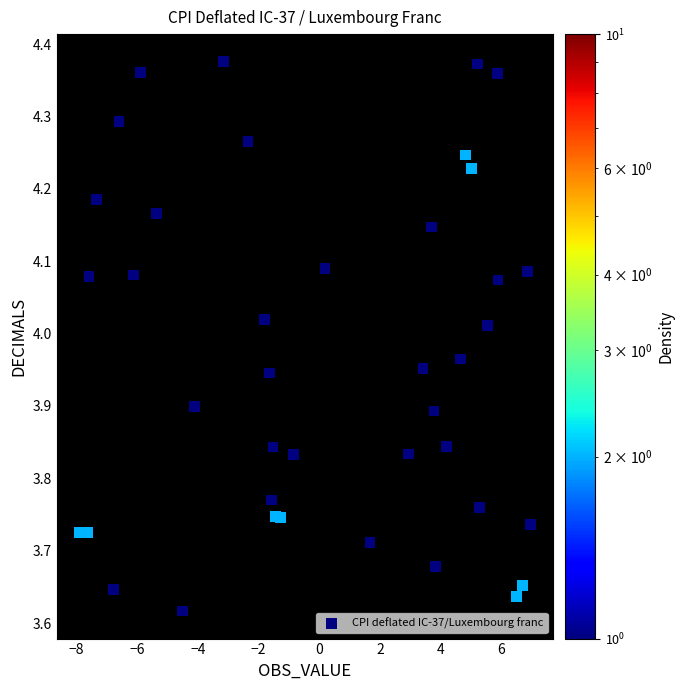

What is the range of X values (max minus min)?

14.9